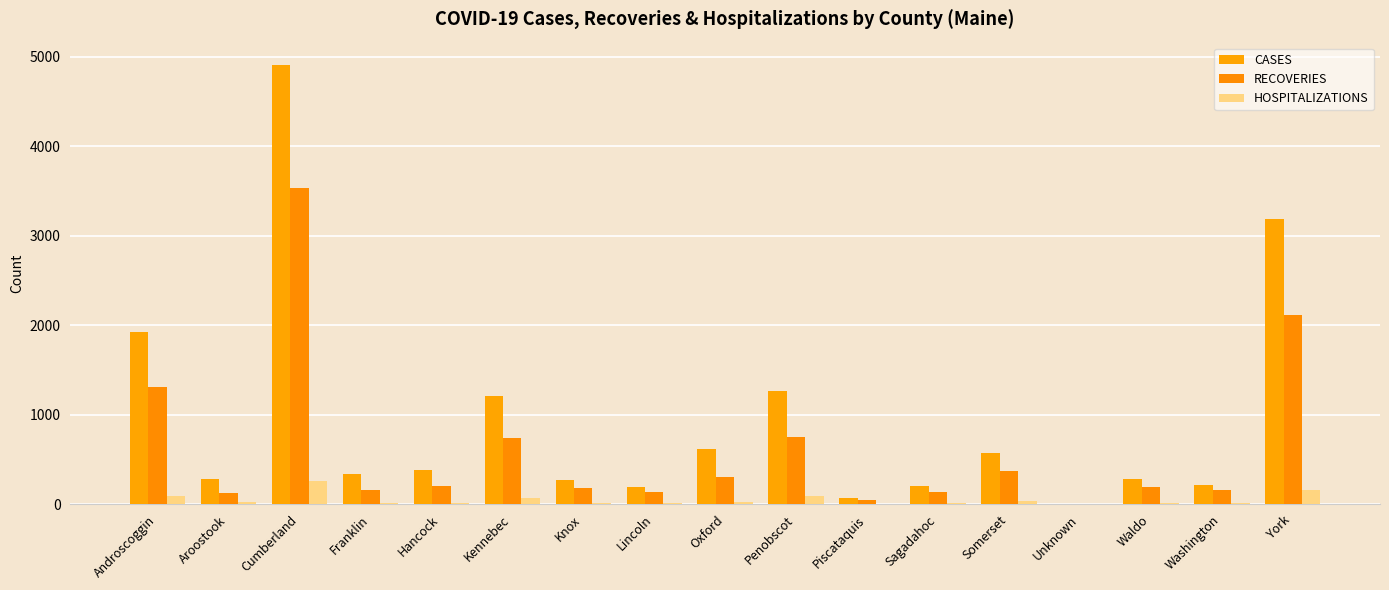

What is the difference between the maximum and minimum values in the CASES series?

4907